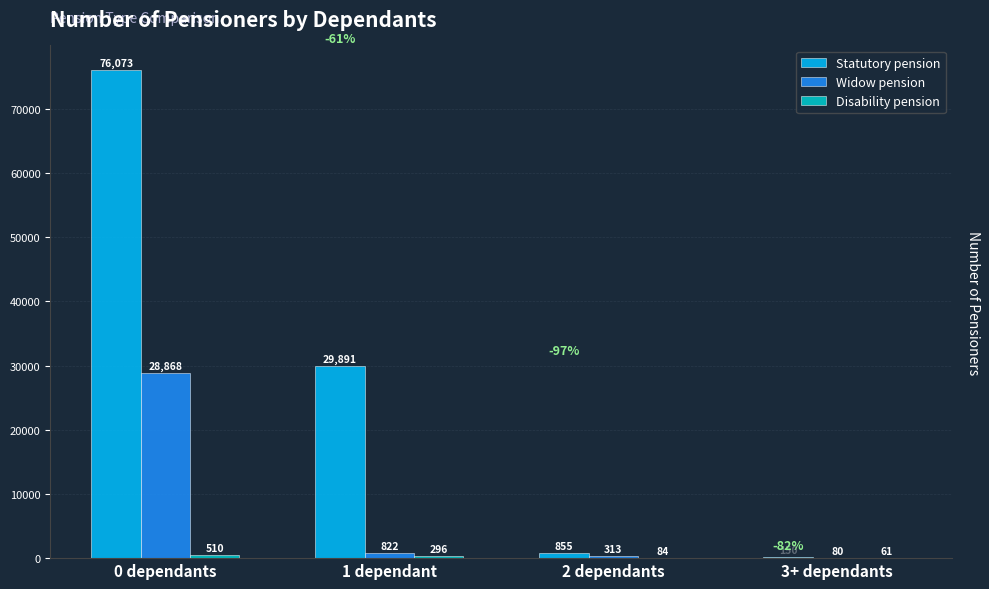

Which series has the largest total across all categories?

Statutory pension